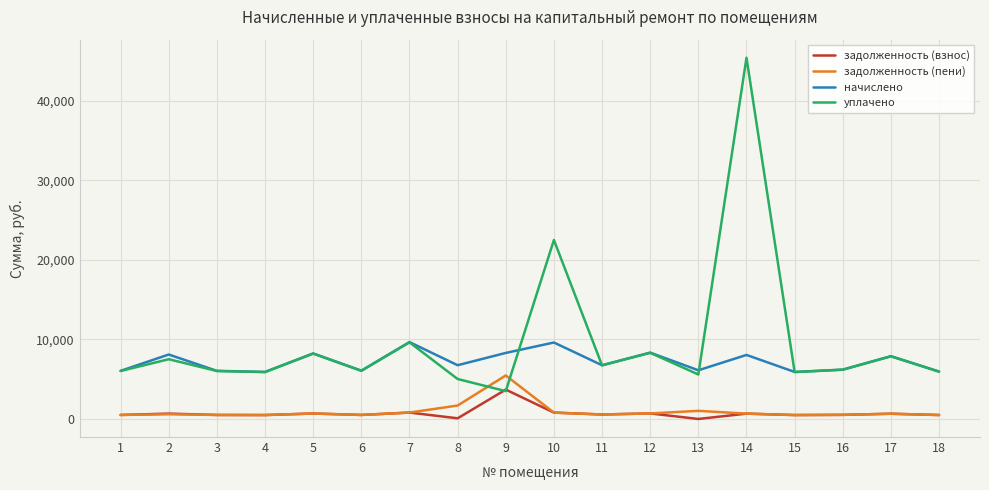

Which series changed the most between 6 and 12?

начислено